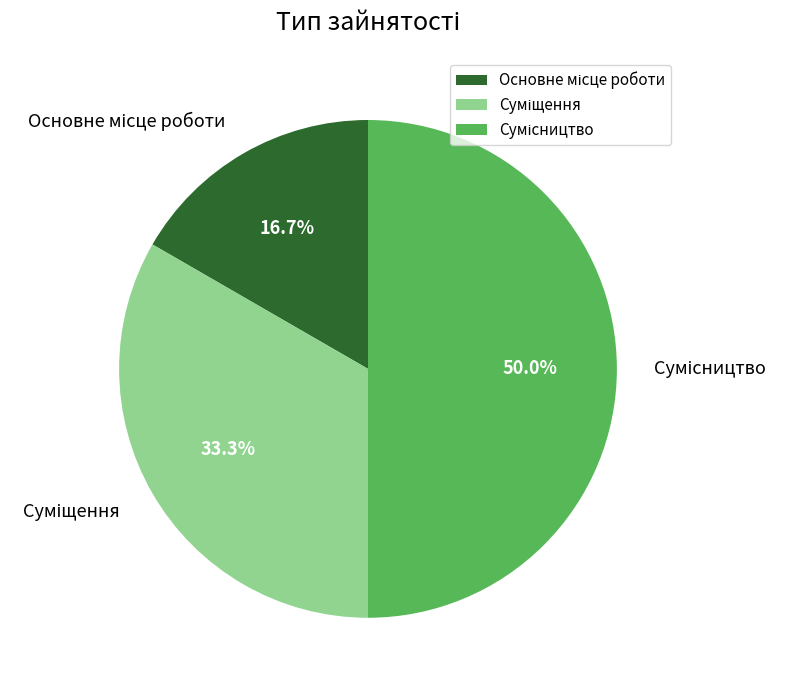

Do Суміщення and Сумісництво together represent more than half of the pie?

Yes